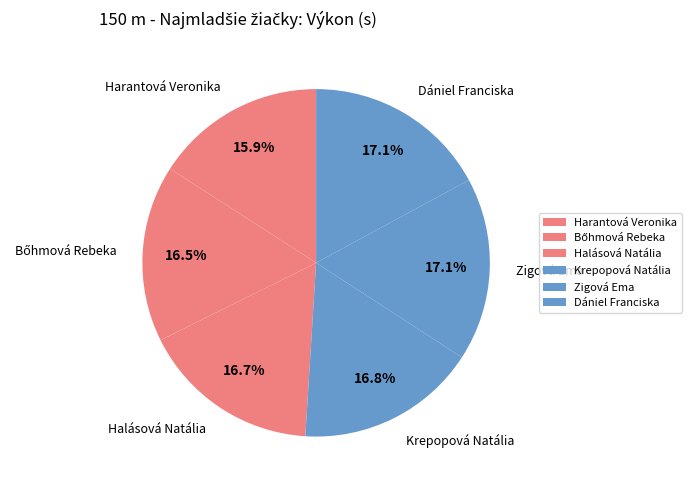

To the nearest percent, what is the combined percentage of Krepopová Natália and Zigová Ema?

34%